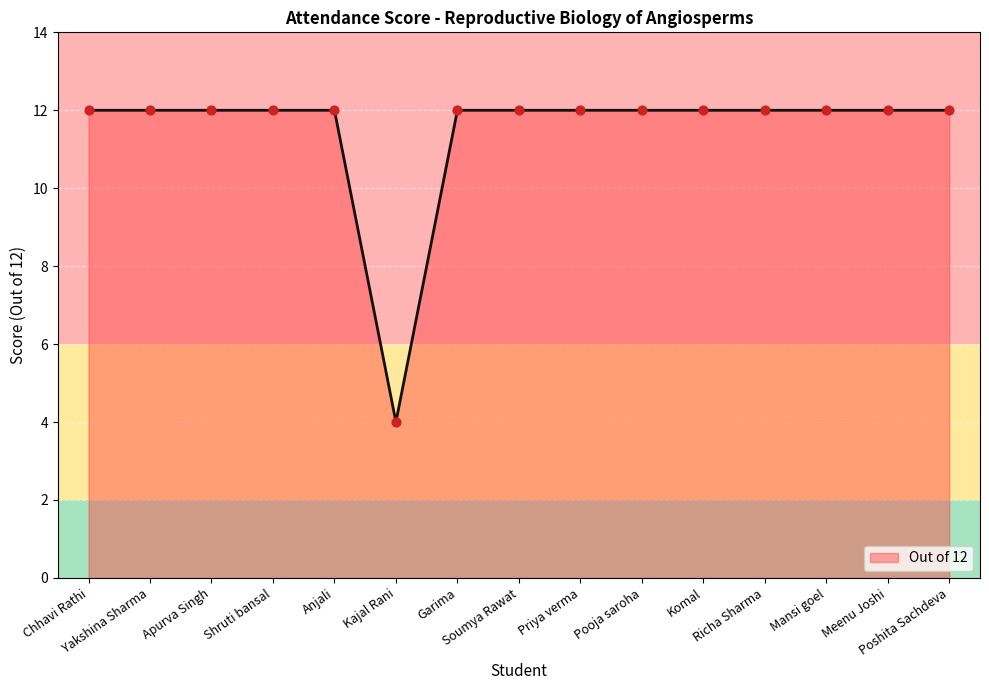

Approximately how many times larger is the value at Soumya Rawat compared to Richa Sharma?

1.0